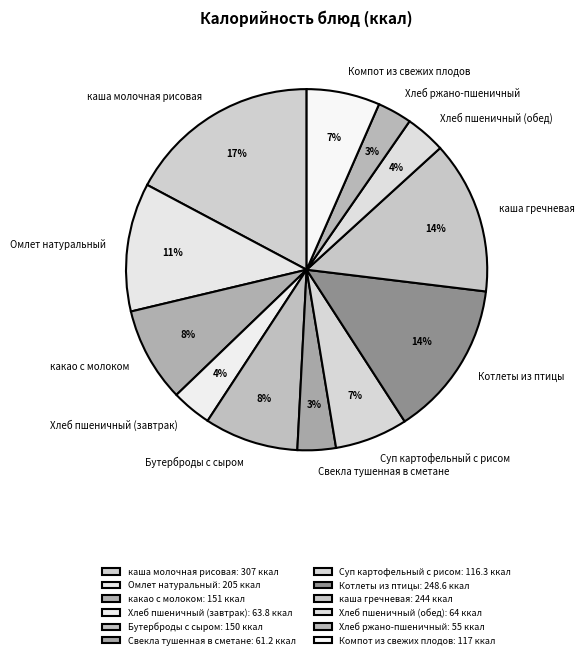

Which has a higher value, Хлеб пшеничный (обед) or Котлеты из птицы?

Котлеты из птицы